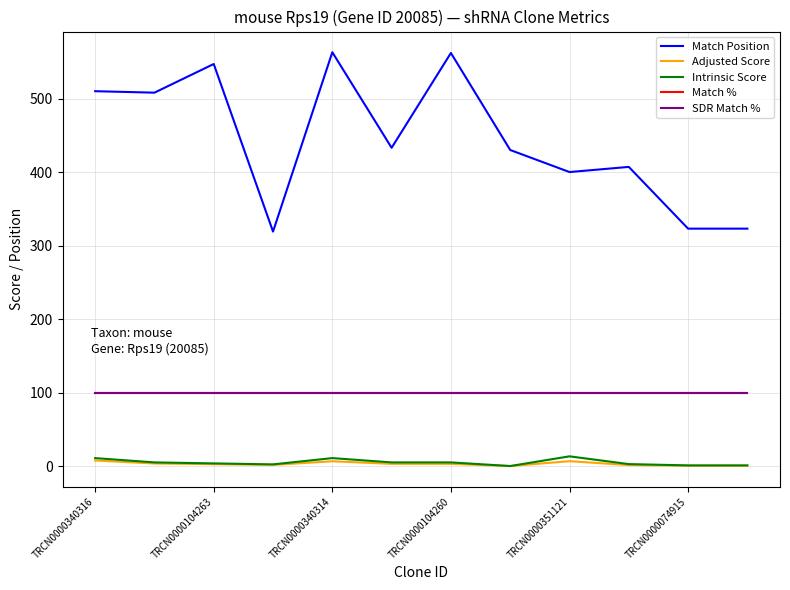

In Adjusted Score, how many points are lower than both neighbors (excluding endpoints)?

2